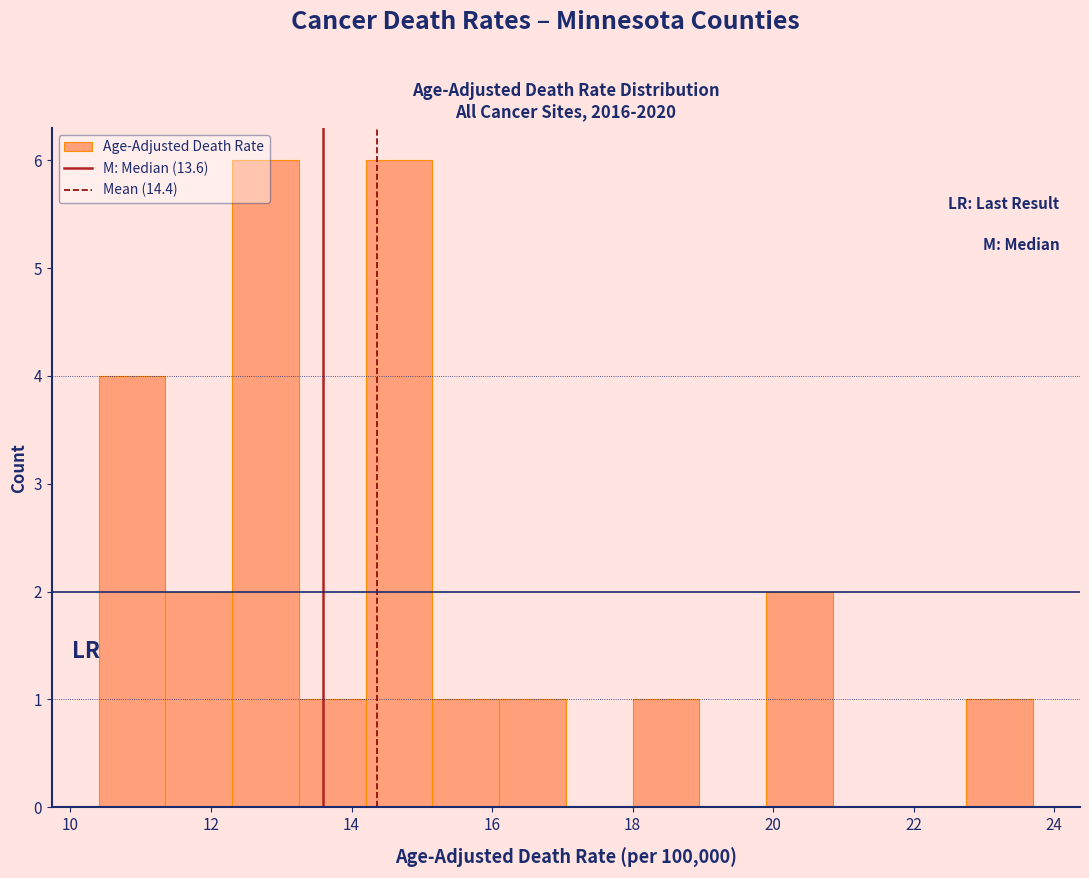

What is the height of the bar covering 12.30 to 13.25 on the x-axis? Neither the bar edges nor the heights are printed on the chart, so give them approximately, as read against the axes.

6